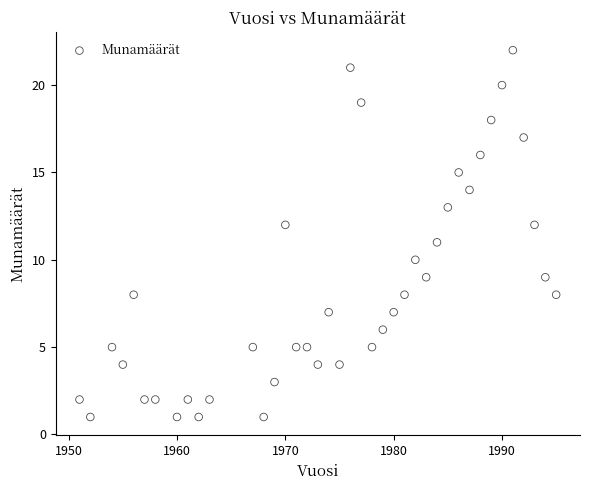

What is the range of X values (max minus min)?

44